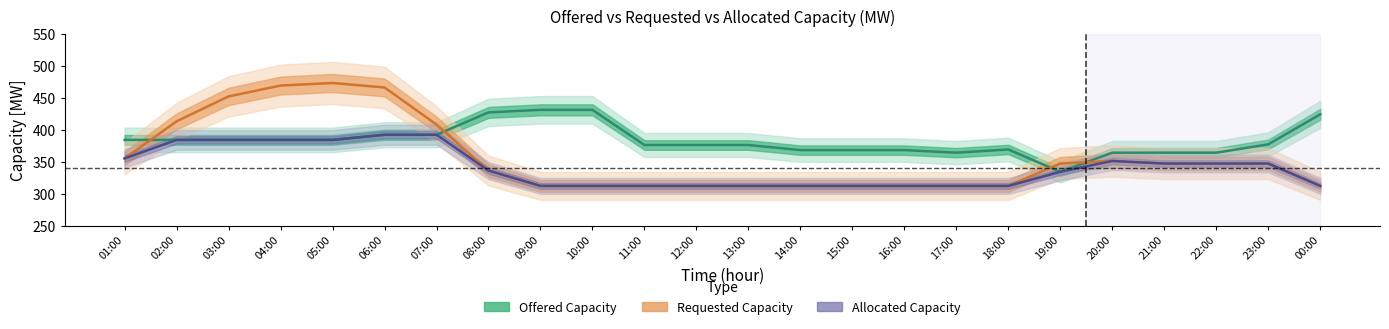

Between 14:00 and 15:00, which series saw the biggest shift?

offered